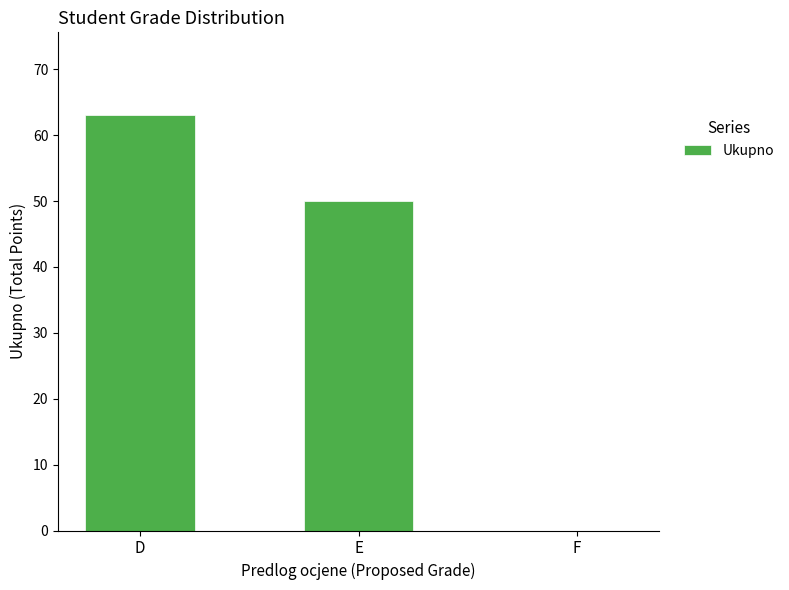

What is the ratio of the value at D to the value at E?

1.3